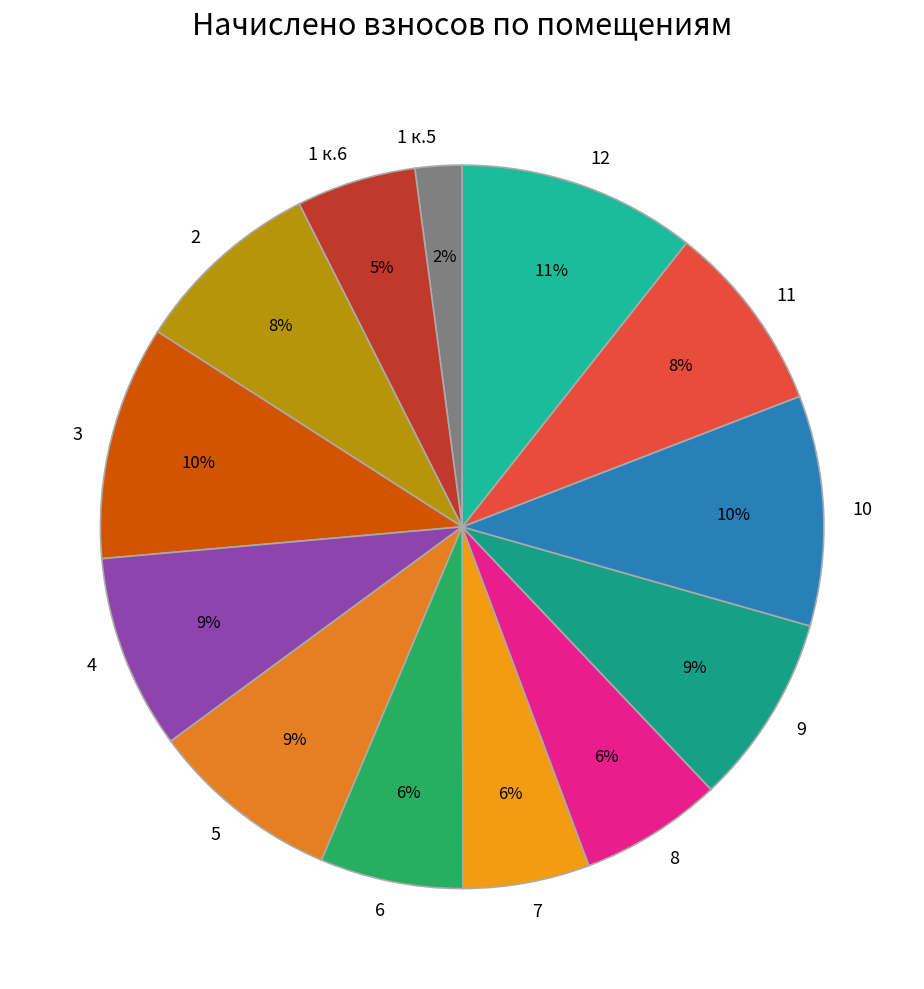

True or false: 6 accounts for 1% of the total.

False